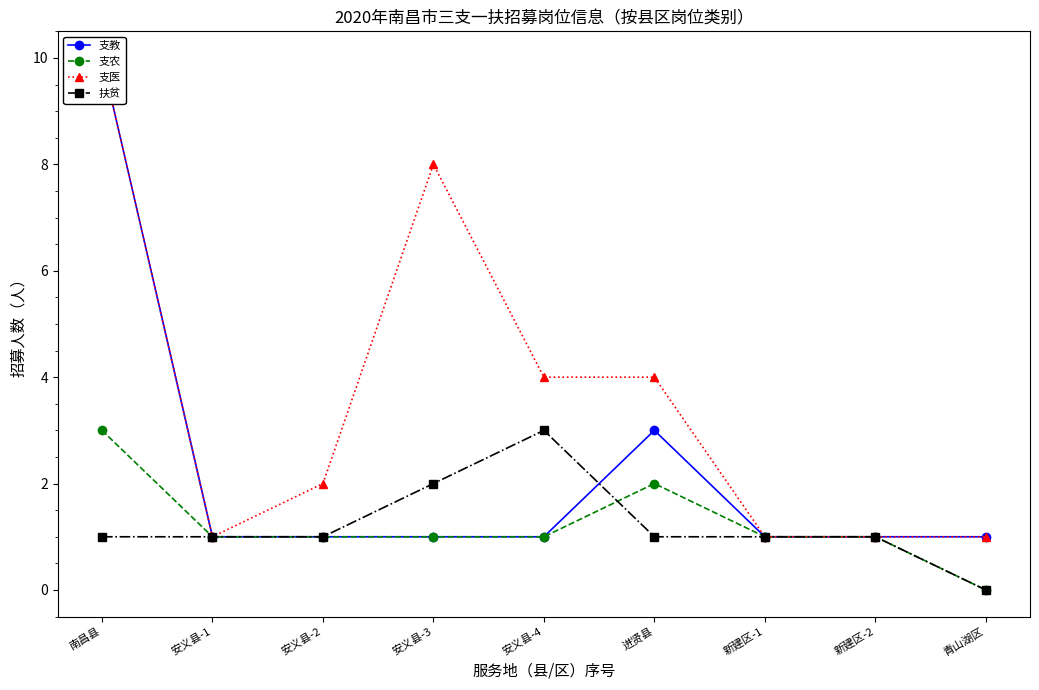

Rank the series by their maximum value, from highest to lowest.

支教, 支医, 支农, 扶贫